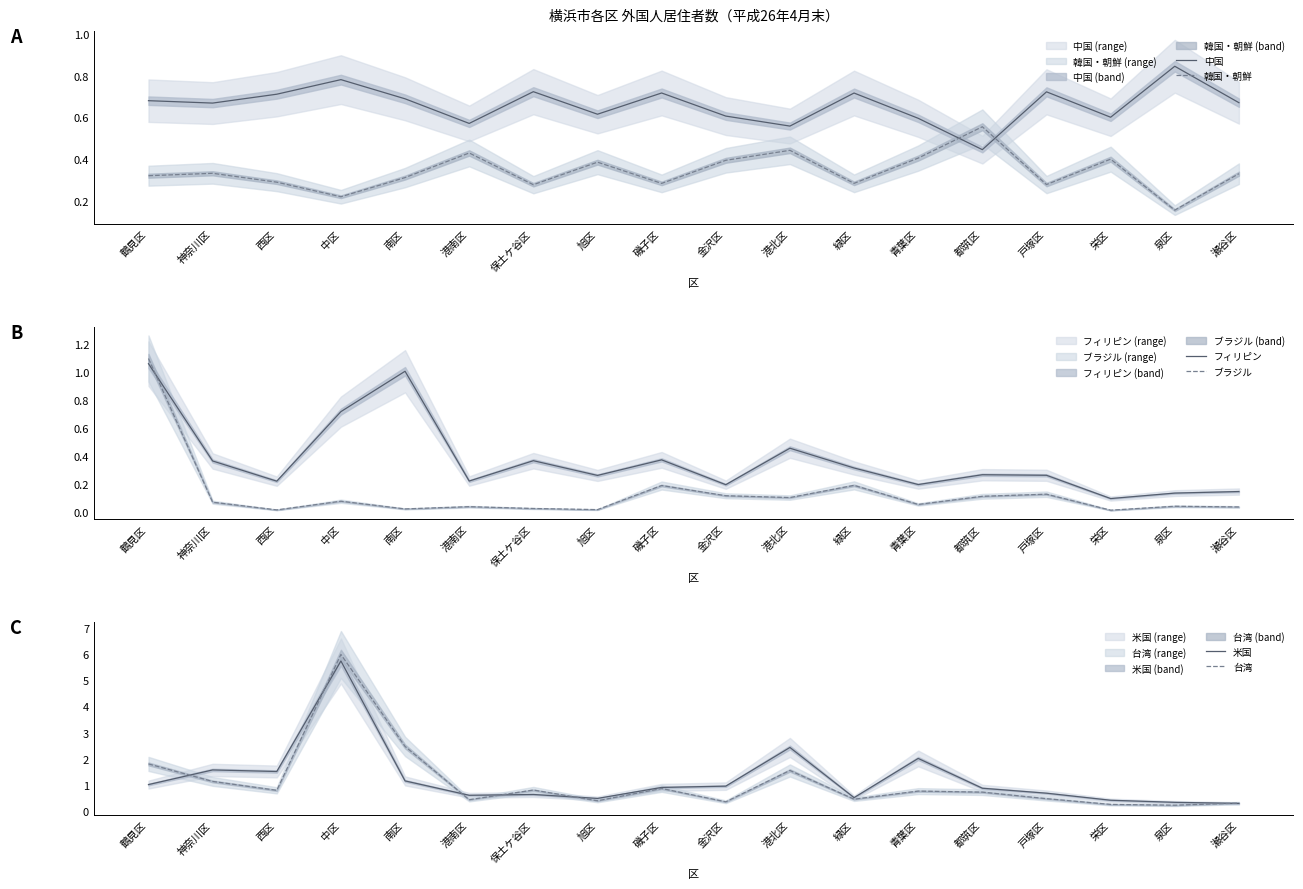

Between 南区 and 港南区, which is larger?

南区